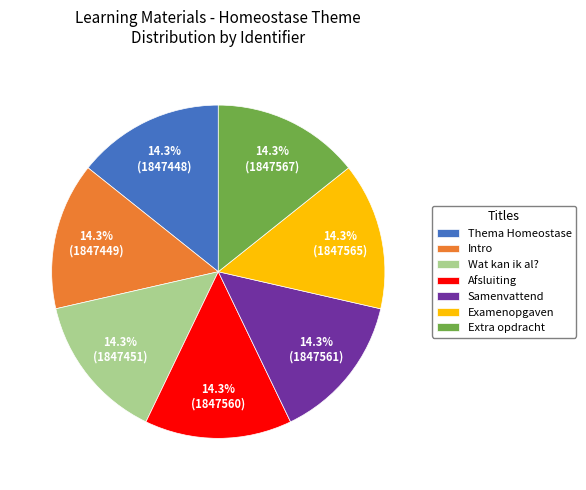

Combined, what portion of the pie is Extra opdracht and Afsluiting?

28.6%